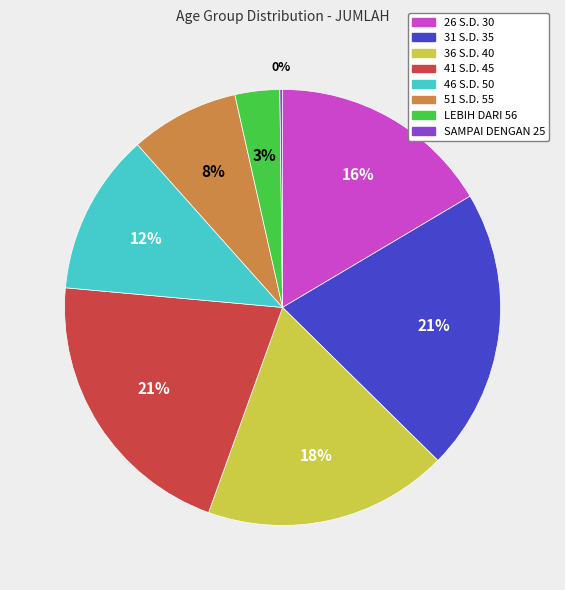

The 51 S.D. 55 slice represents 1% of the pie. True or false?

False